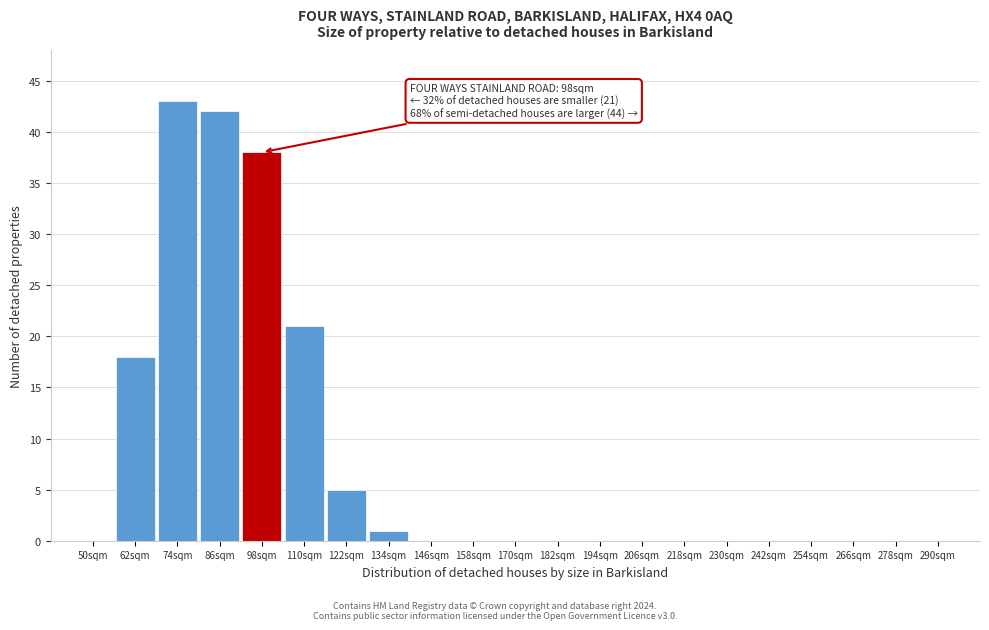

Reading left to right, what are all the values shown in this chart?

50sqm=0	62sqm=18	74sqm=43	86sqm=42	98sqm=38	110sqm=21	122sqm=5	134sqm=1	146sqm=0	158sqm=0	170sqm=0	182sqm=0	194sqm=0	206sqm=0	218sqm=0	230sqm=0	242sqm=0	254sqm=0	266sqm=0	278sqm=0	290sqm=0